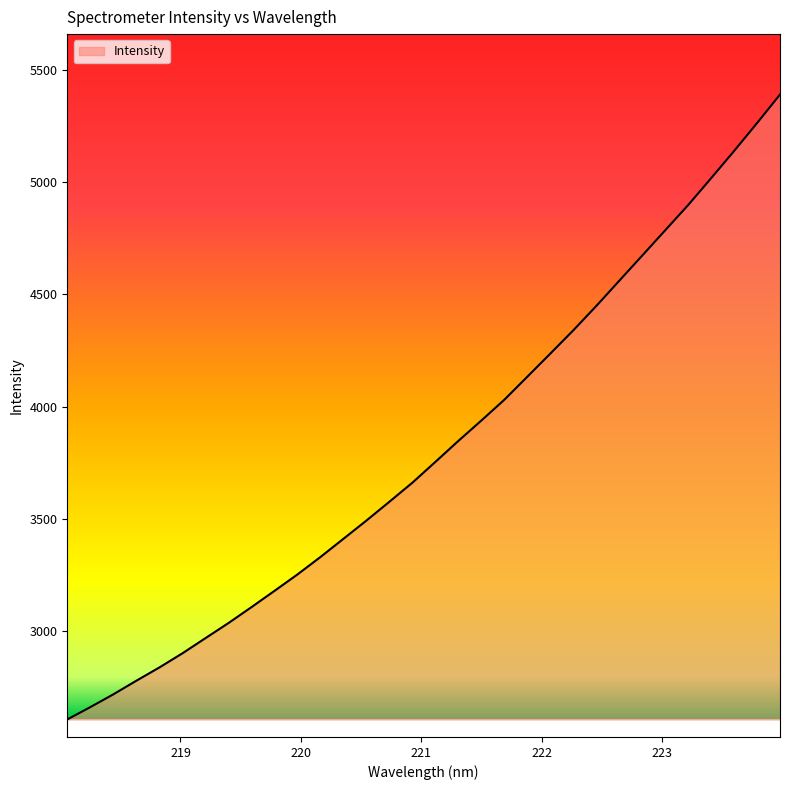

What is the difference between the maximum and minimum values?

2787.6